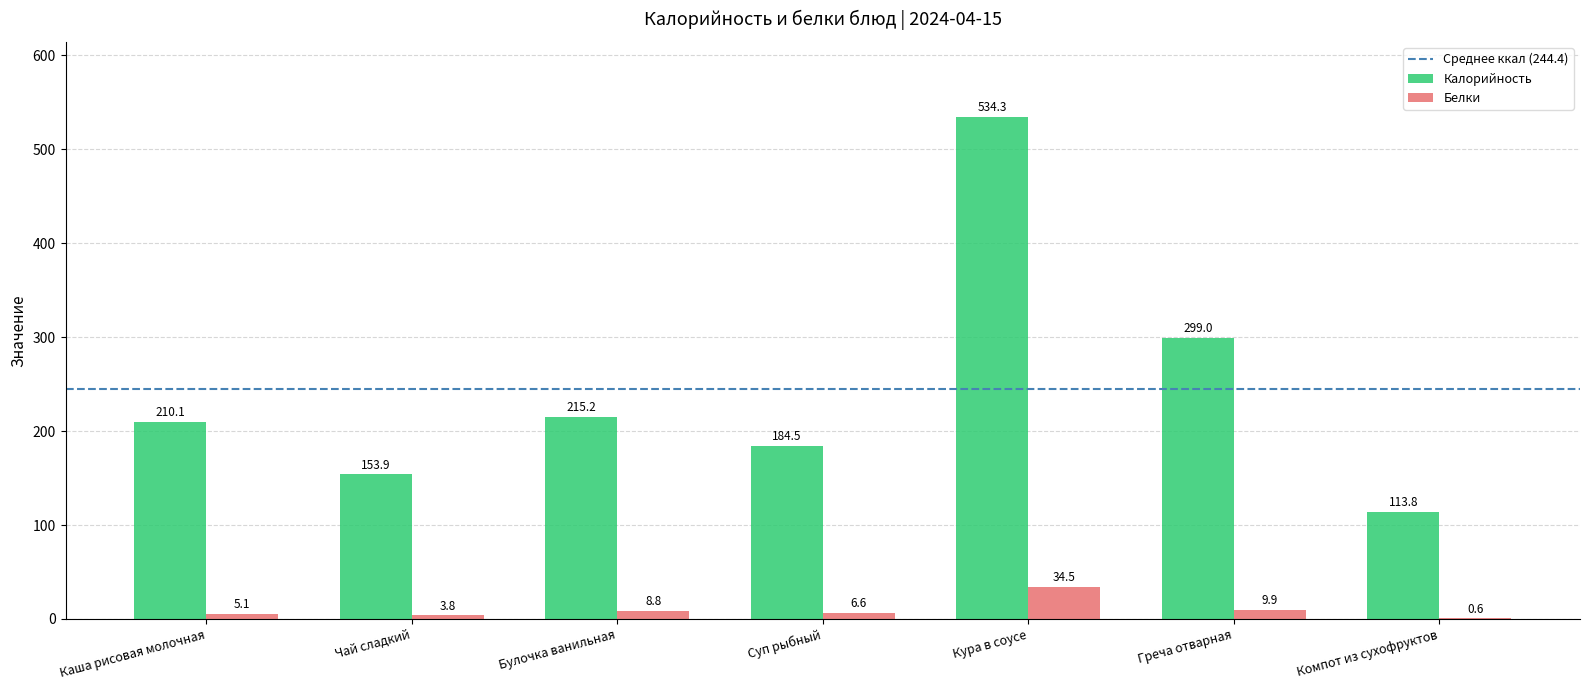

What is the sum of all Белки values?

69.3